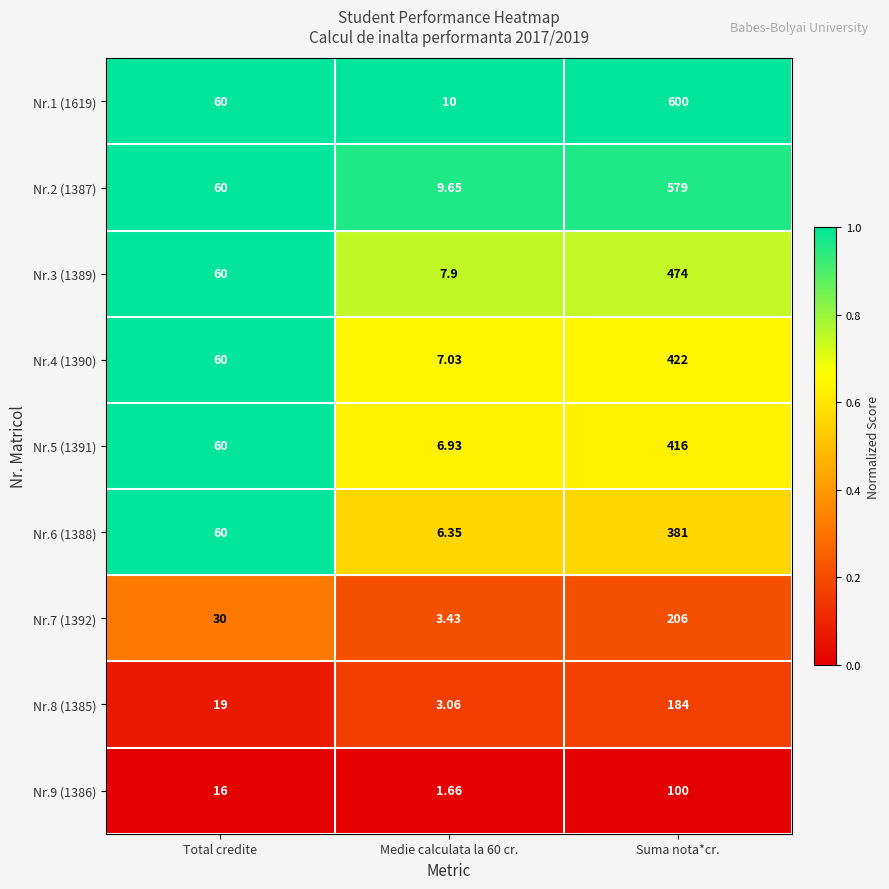

Which label corresponds to the smallest value in the chart?

Medie calculata la 60 cr.